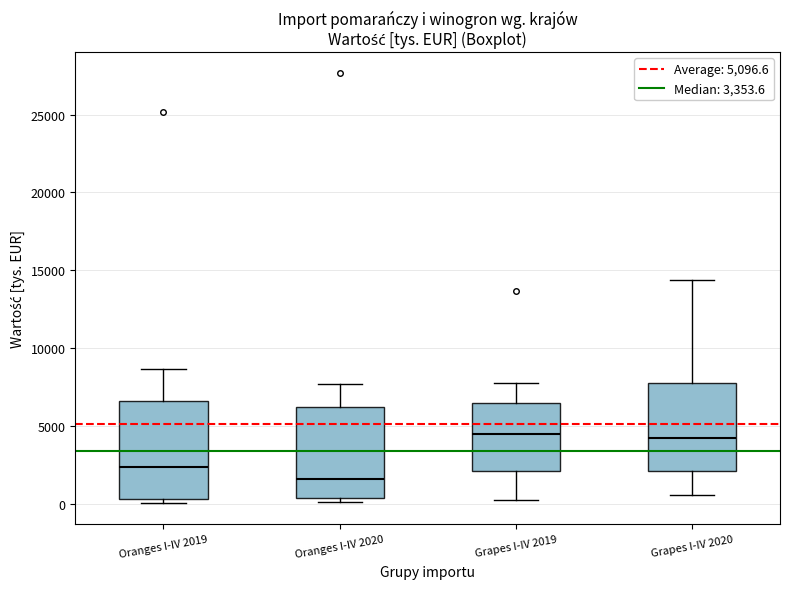

Reading left to right, read every box against the y-axis: the position of its median line, the range the box covers, and the ends of its whiskers. The values are not printed on the chart, so give them approximately, as read against the axis.

Oranges I-IV 2019: median 2500, box 500 to 6500, whiskers 0 to 8500
Oranges I-IV 2020: median 1500, box 500 to 6000, whiskers 0 to 7500
Grapes I-IV 2019: median 4500, box 2000 to 6500, whiskers 0 to 8000
Grapes I-IV 2020: median 4000, box 2000 to 7500, whiskers 500 to 14500